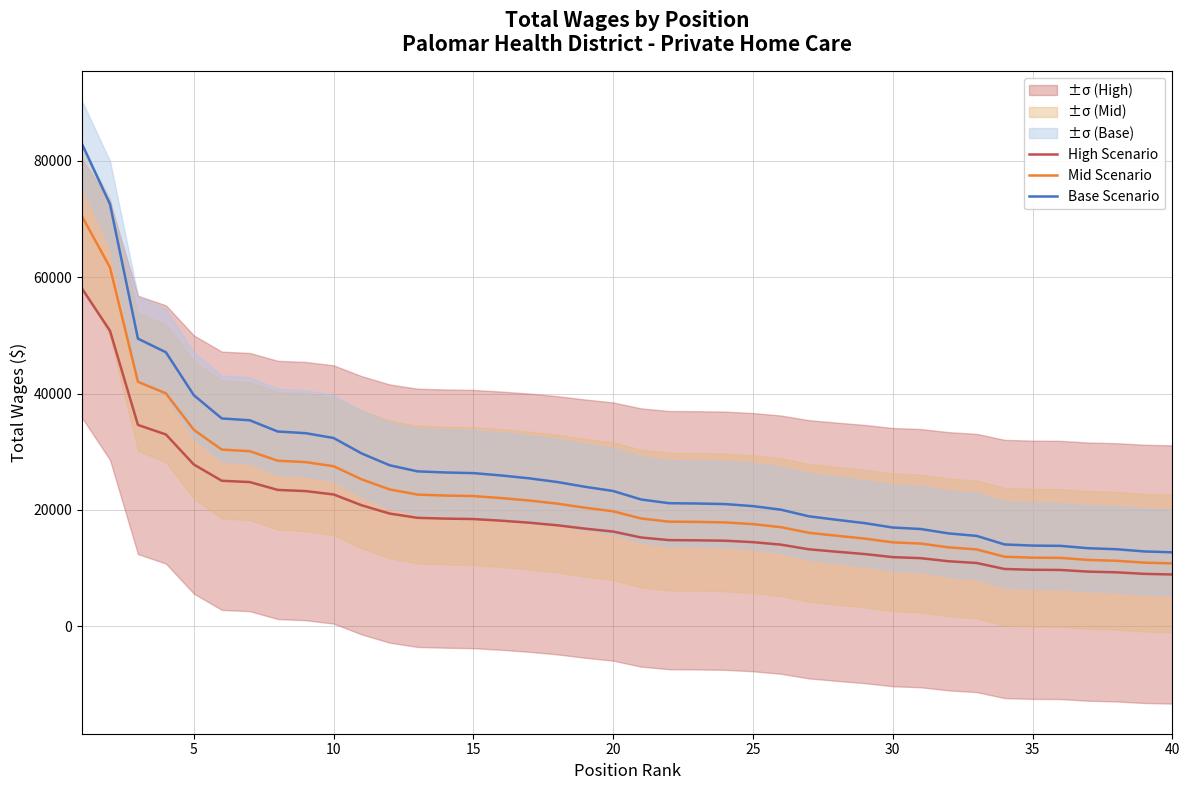

Rank the series by their maximum value, from lowest to highest.

High Scenario, Mid Scenario, Base Scenario